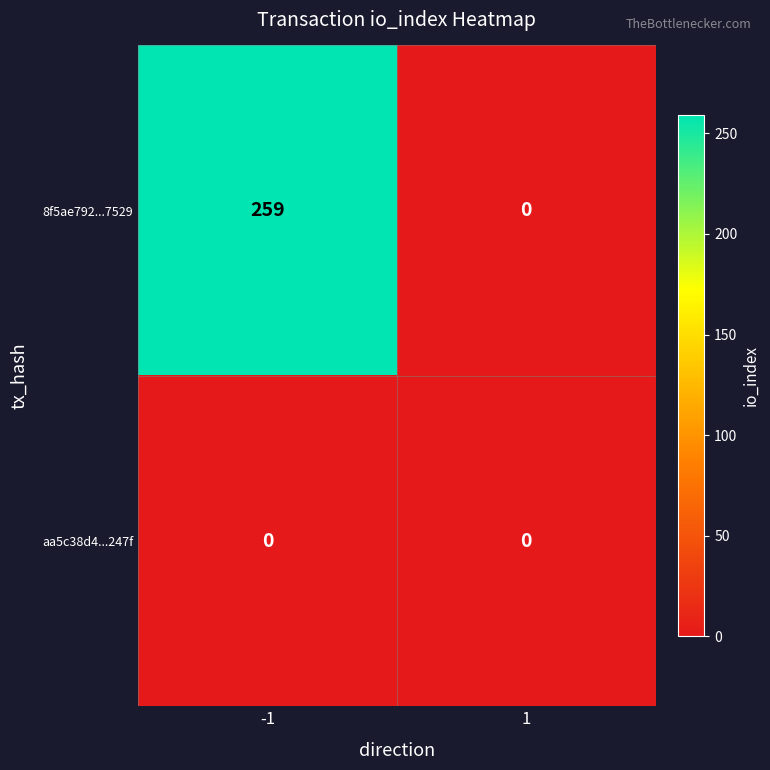

The value of aa5c38d4...247f at -1 is 0. True or false?

True